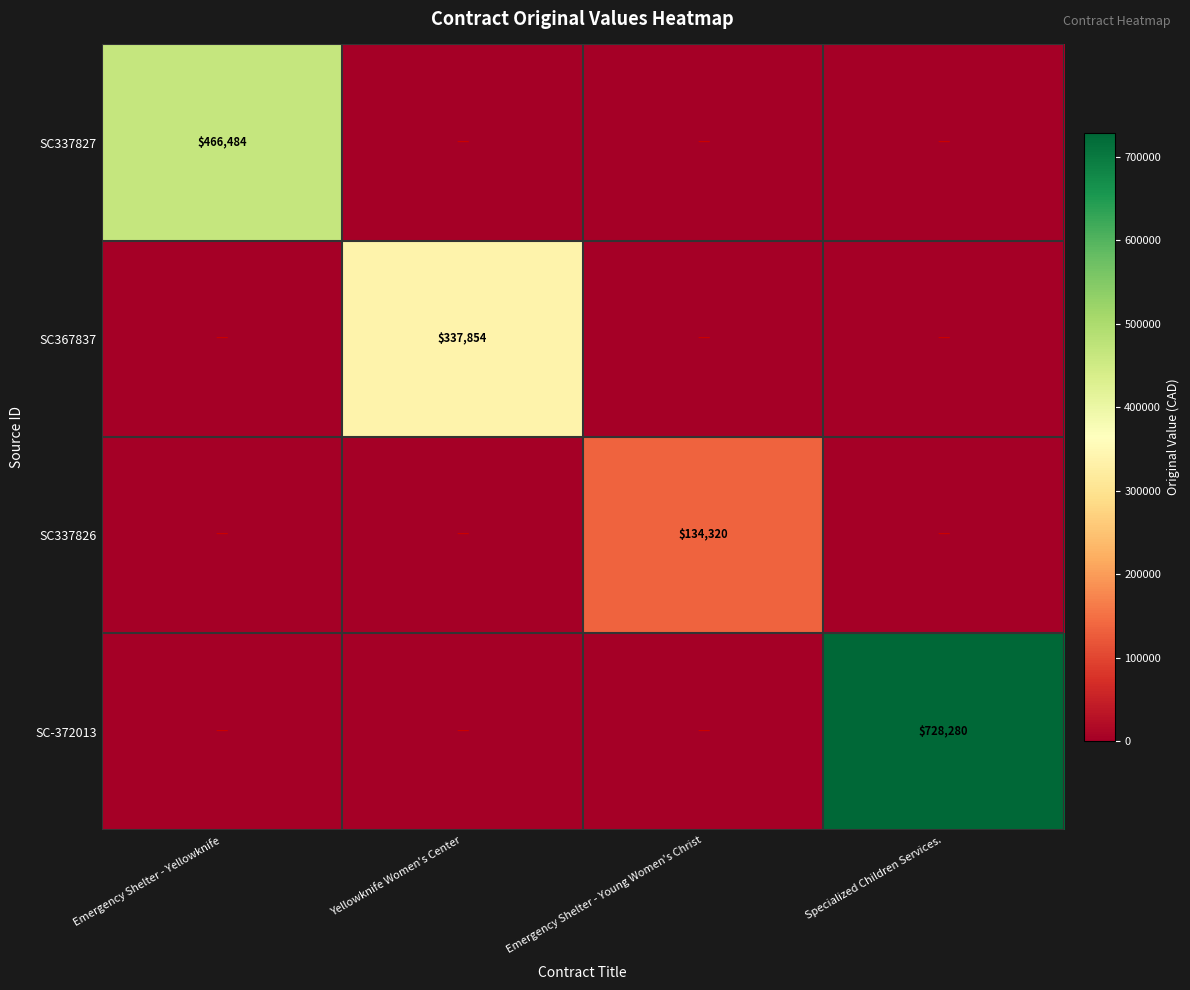

Is it true that SC337827 equals 686809.4 at Emergency Shelter - Yellowknife?

False